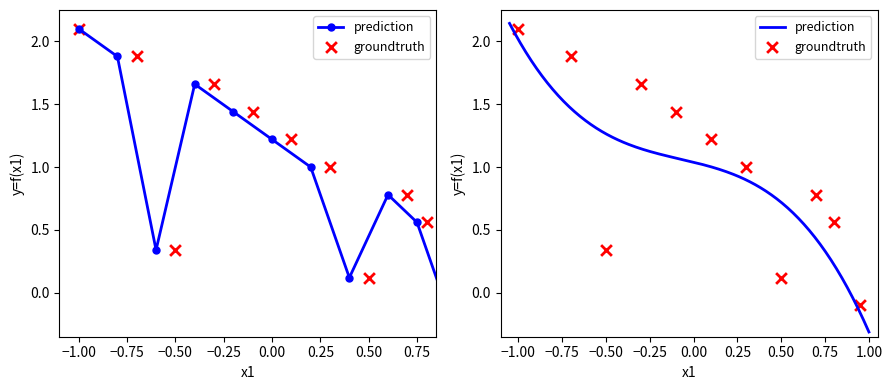

At how many categories does at least one series exceed 1?

5